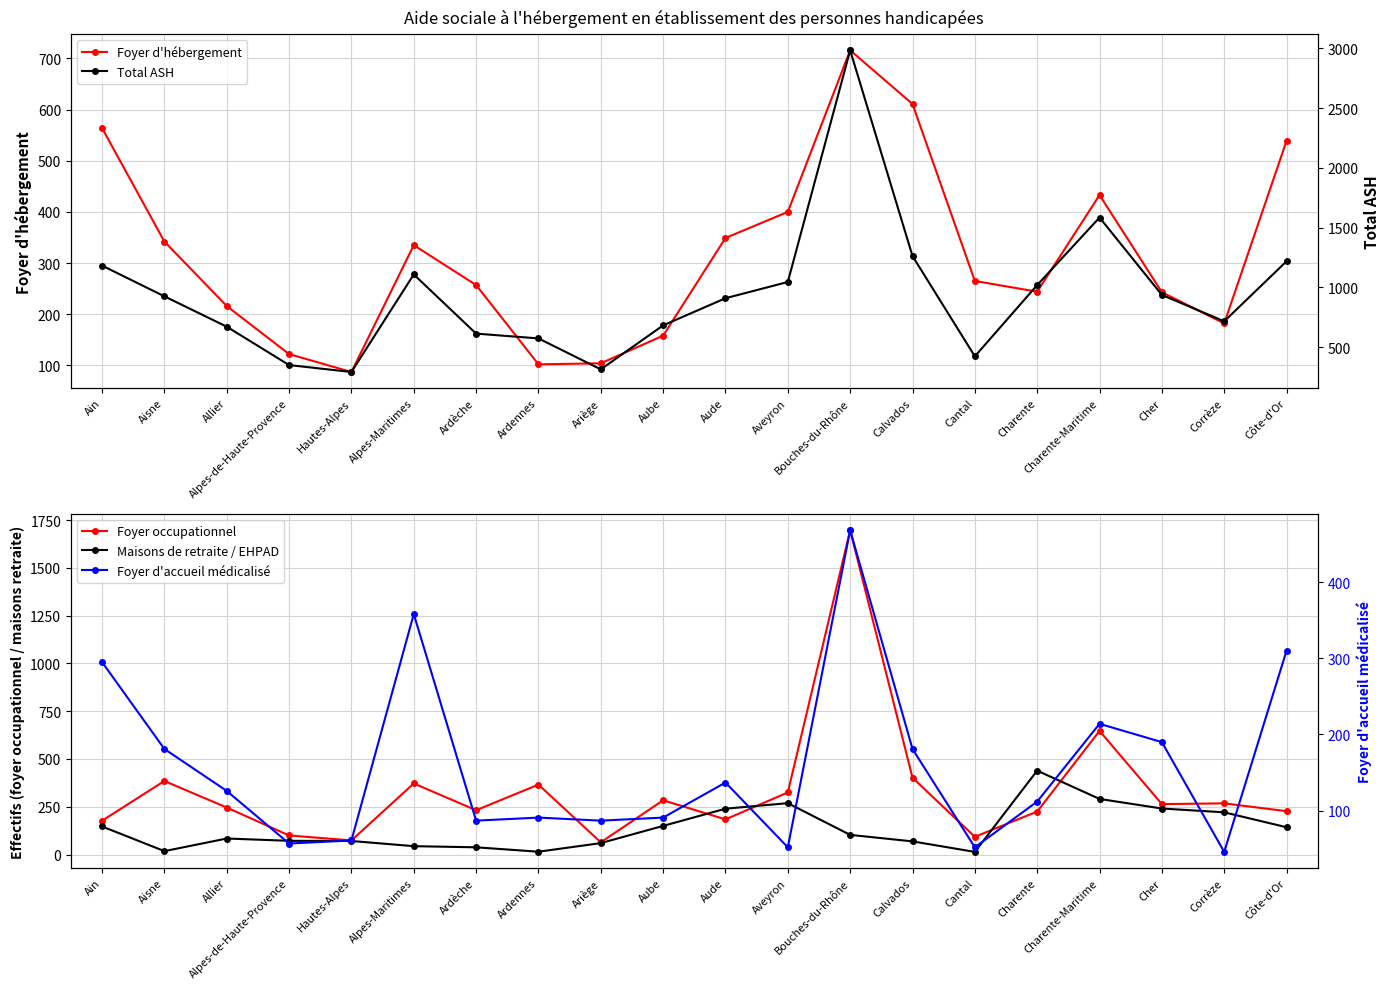

The value of Foyer d'hébergement at Aveyron is 400. True or false?

True